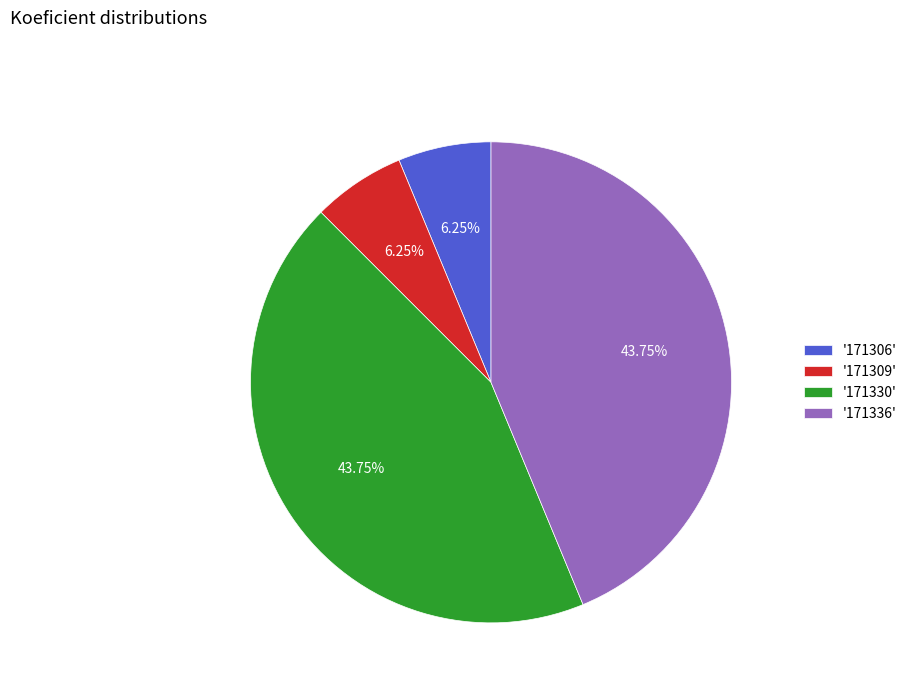

How many segments does this pie chart have?

4